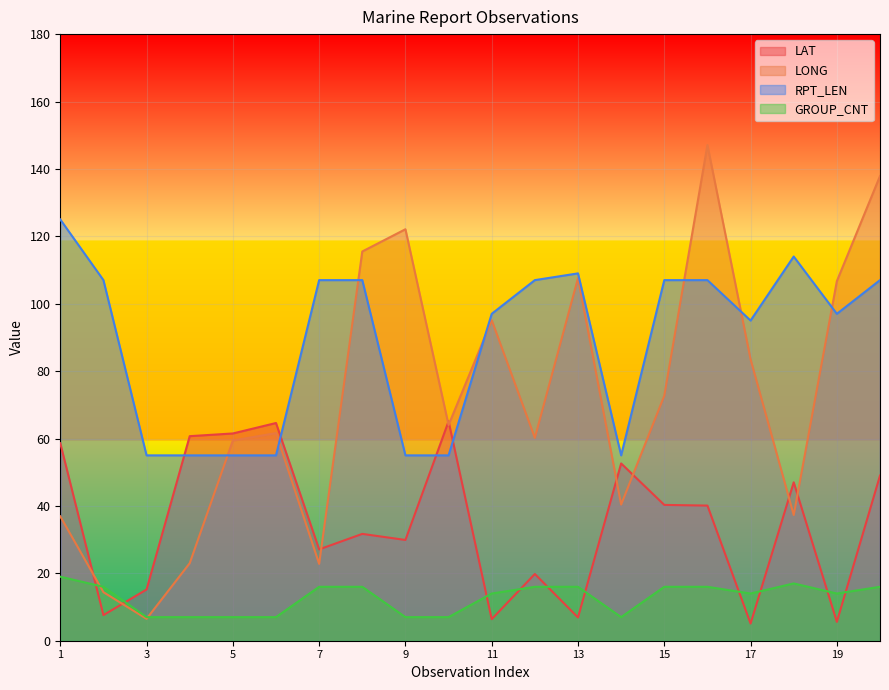

At which label does GROUP_CNT reach its minimum?

3